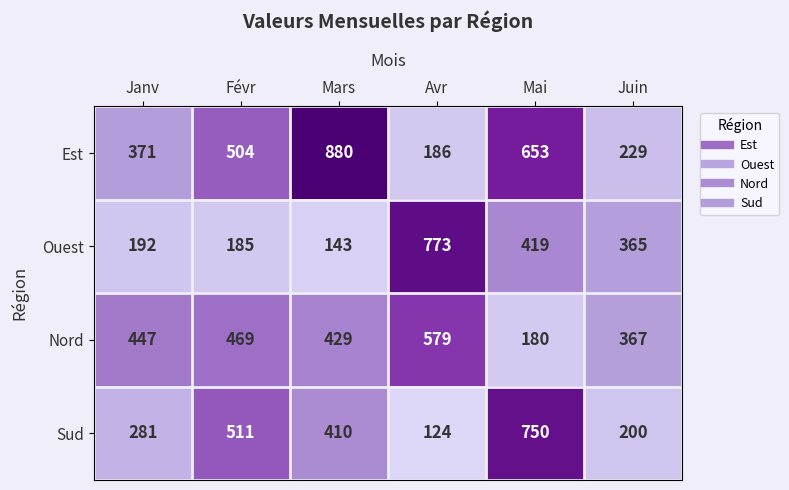

Reading right to left, what are all the values shown in this chart?

Est: 229	653	186	880	504	371
Ouest: 365	419	773	143	185	192
Nord: 367	180	579	429	469	447
Sud: 200	750	124	410	511	281